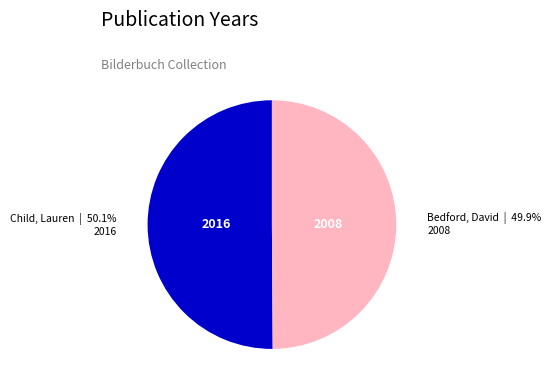

To the nearest percent, what is the average slice percentage?

50%